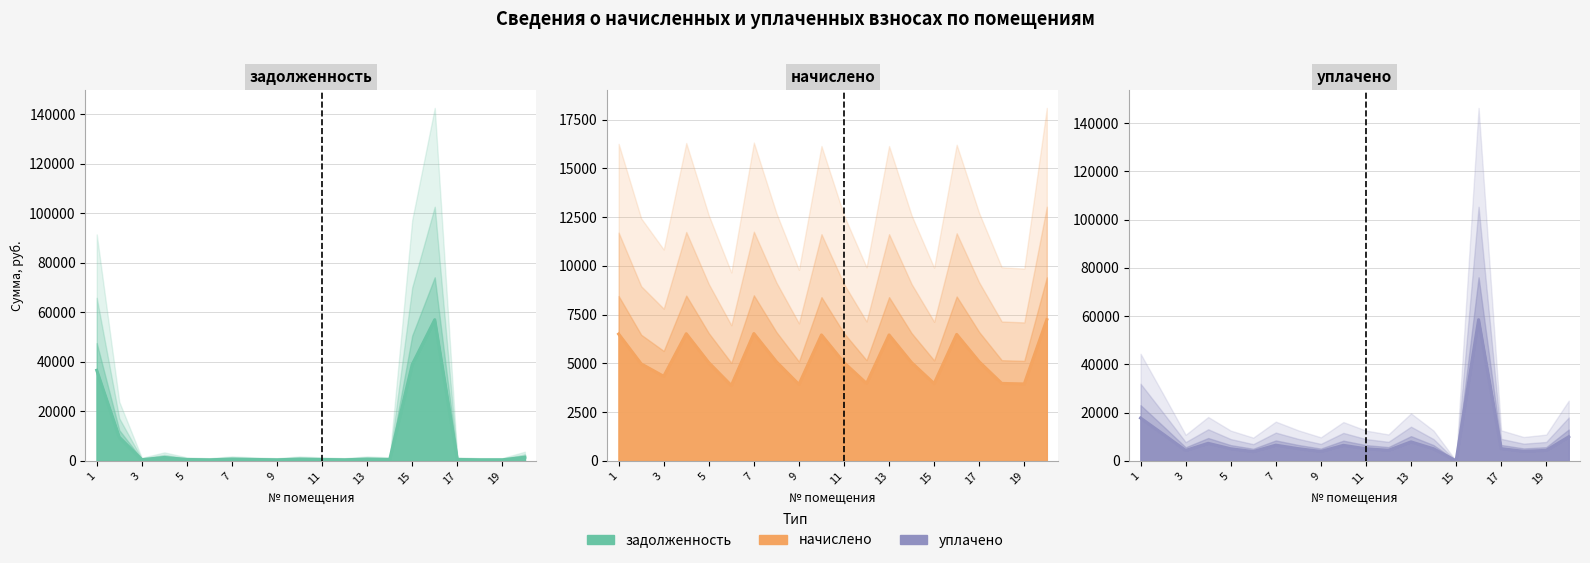

Reading left to right, list all the values displayed in this chart.

задолженность: 36605.9	9553.6	481.7	1367.6	559.6	429.4	725.5	564.6	435.3	717.5	559.6	441.2	717.5	559.6	38949.0	57055.3	564.6	441.2	438.2	1475.8
начислено: 6502.3	4974.5	4334.9	6520.1	5036.7	3864.2	6529.1	5081.0	3917.4	6457.9	5036.7	3970.7	6457.9	5036.7	3961.8	6484.6	5081.0	3970.7	3944.1	7239.7
уплачено: 17747.9	11082.0	4316.4	7270.4	5015.1	3847.6	6501.1	5059.3	3900.7	6430.3	5015.1	4377.9	7865.4	5015.1	0.0	58496.4	5059.3	3953.7	4348.6	9980.8